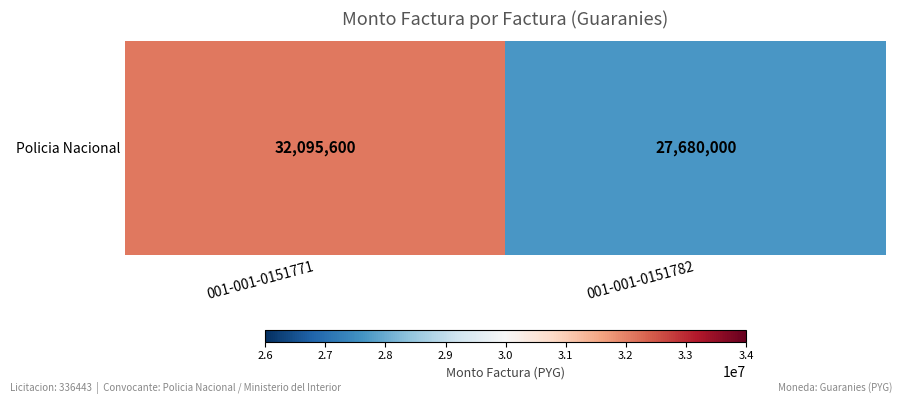

List the labels in order of value, largest first.

001-001-0151771, 001-001-0151782